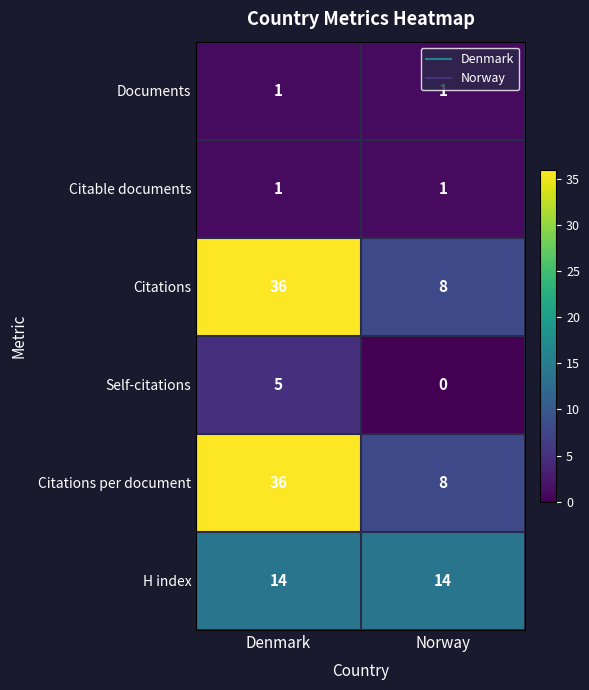

What is the spread (max minus min) of values at Denmark?

35